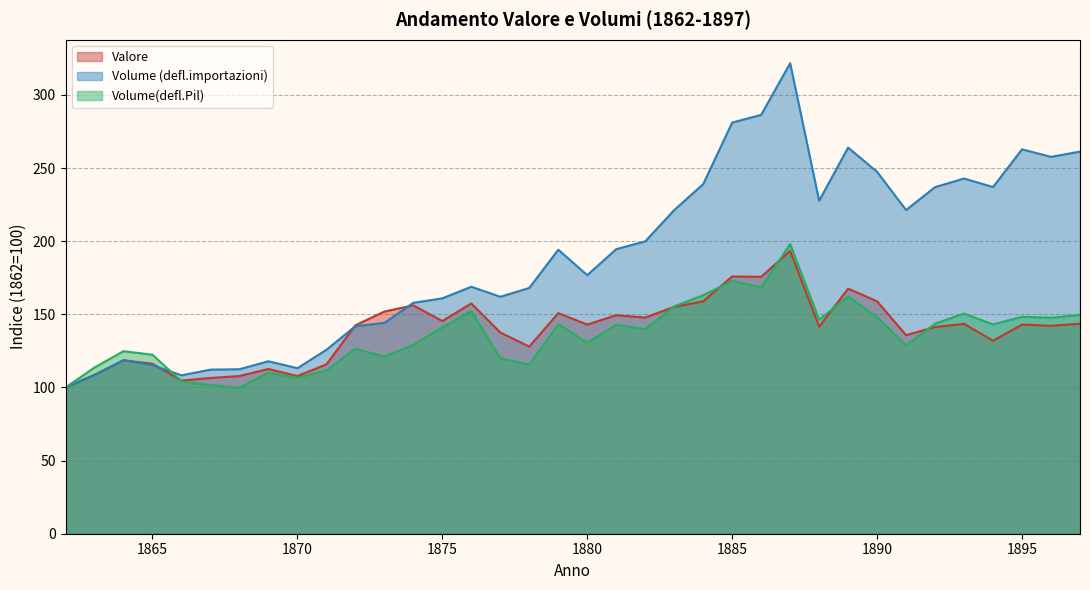

At which label does Valore first exceed 143?

1873